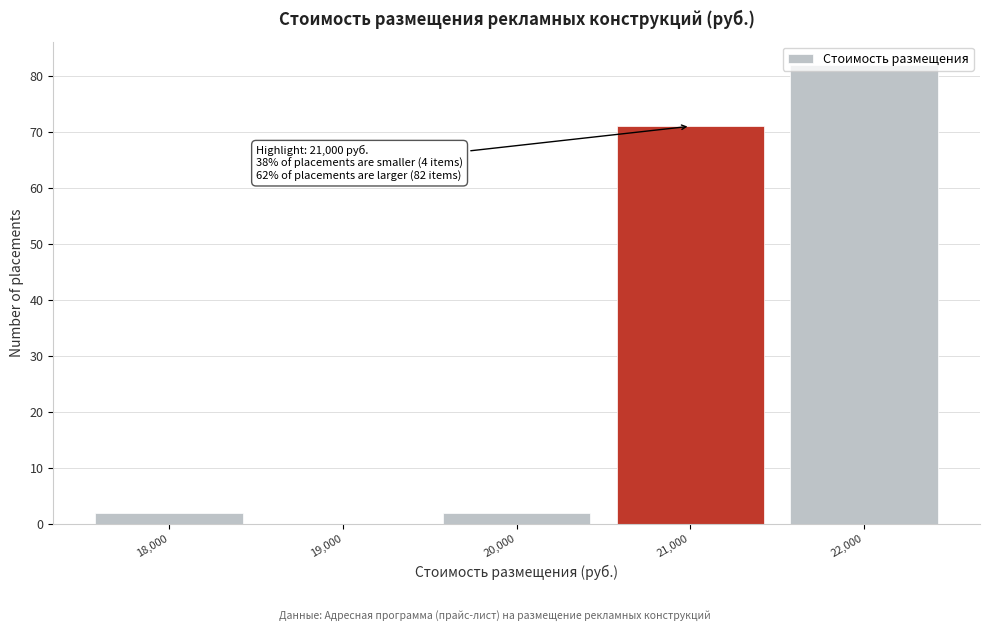

Over which range of the x-axis is the bar tallest?

21500 to 22500